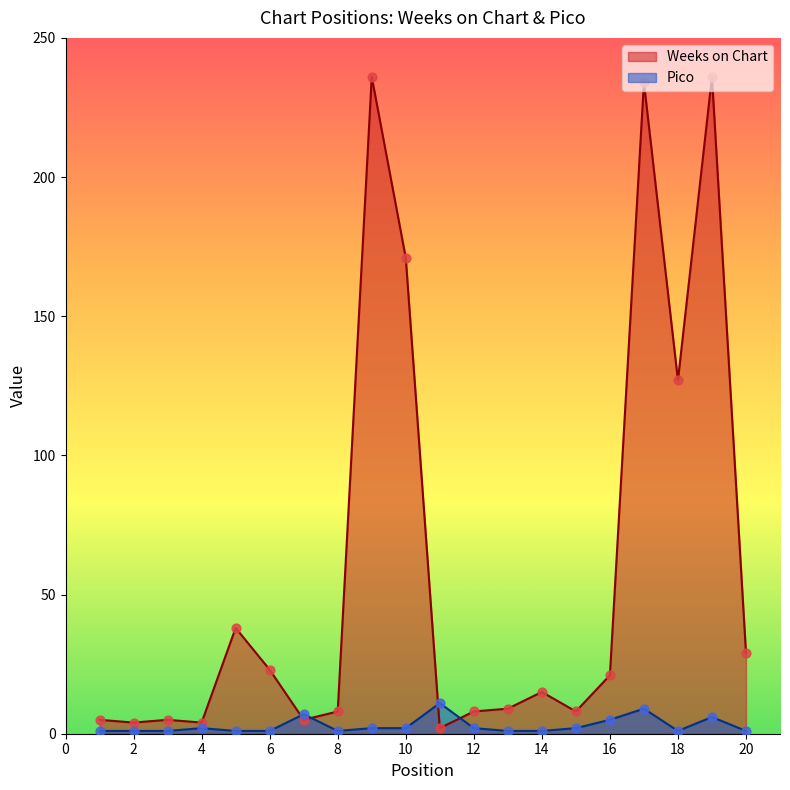

Which series has the largest Y range (max minus min)?

Weeks on Chart